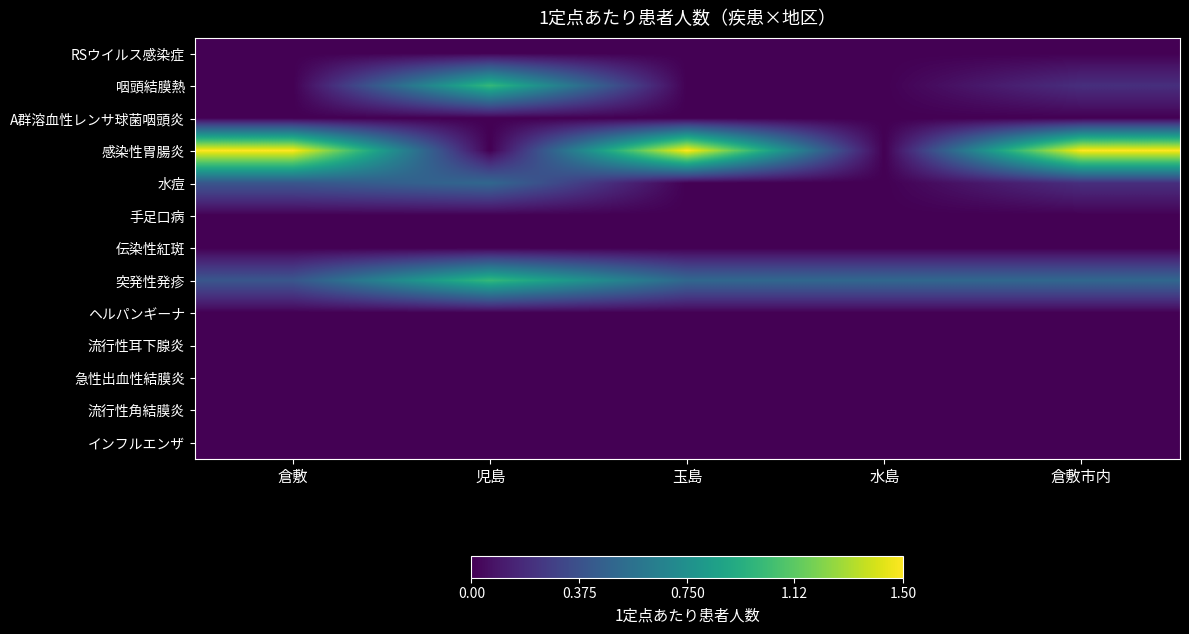

Rank the series by their maximum value, from highest to lowest.

感染性胃腸炎, 咽頭結膜熱, 突発性発疹, 水痘, RSウイルス感染症, A群溶血性レンサ球菌咽頭炎, 手足口病, 伝染性紅斑, ヘルパンギーナ, 流行性耳下腺炎, 急性出血性結膜炎, 流行性角結膜炎, インフルエンザ